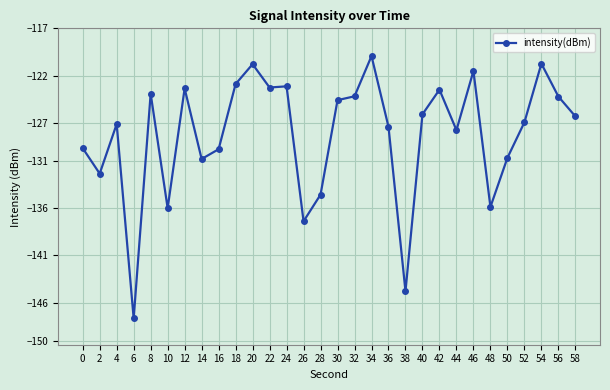

What is the value of the 26th point from the left?

-130.7